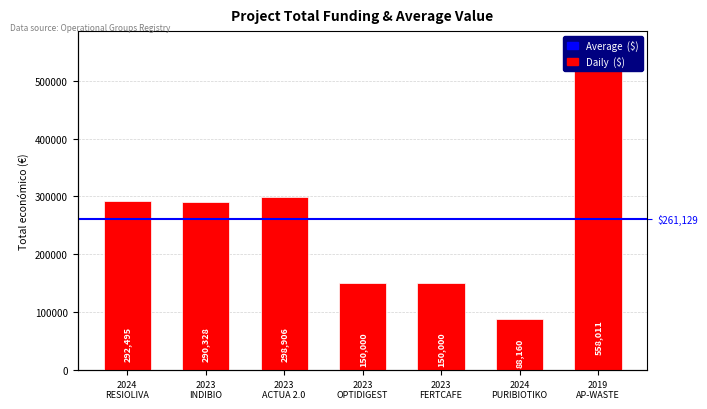

List the labels in order of value, largest first.

2019
AP-WASTE, 2023
ACTUA 2.0, 2024
RESIOLIVA, 2023
INDIBIO, 2023
OPTIDIGEST, 2023
FERTCAFE, 2024
PURIBIOTIKO